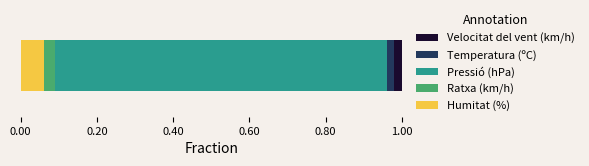

Count the number of data series in this chart.

5